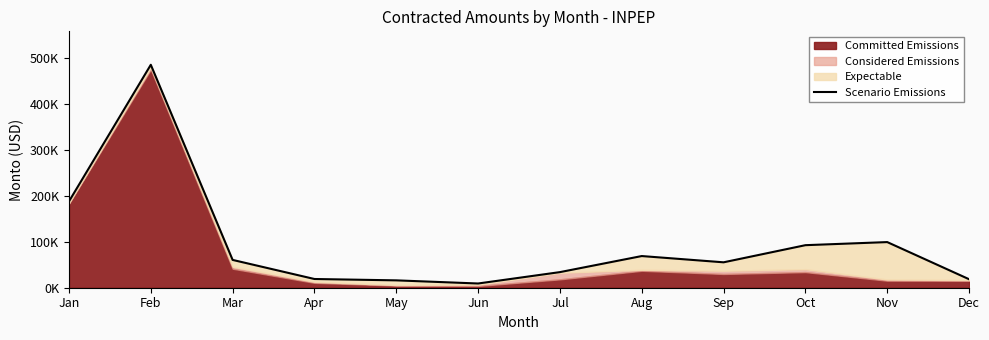

The chart shows a value of 42491.8 at Oct. True or false?

False